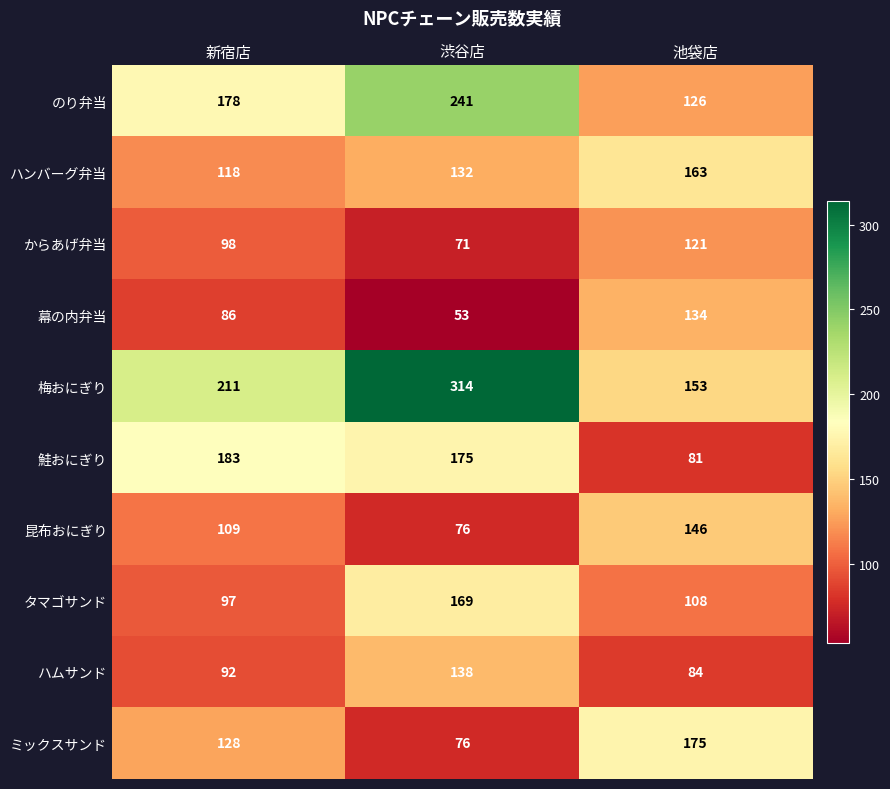

Is it true that 梅おにぎり equals 314 at 渋谷店?

True